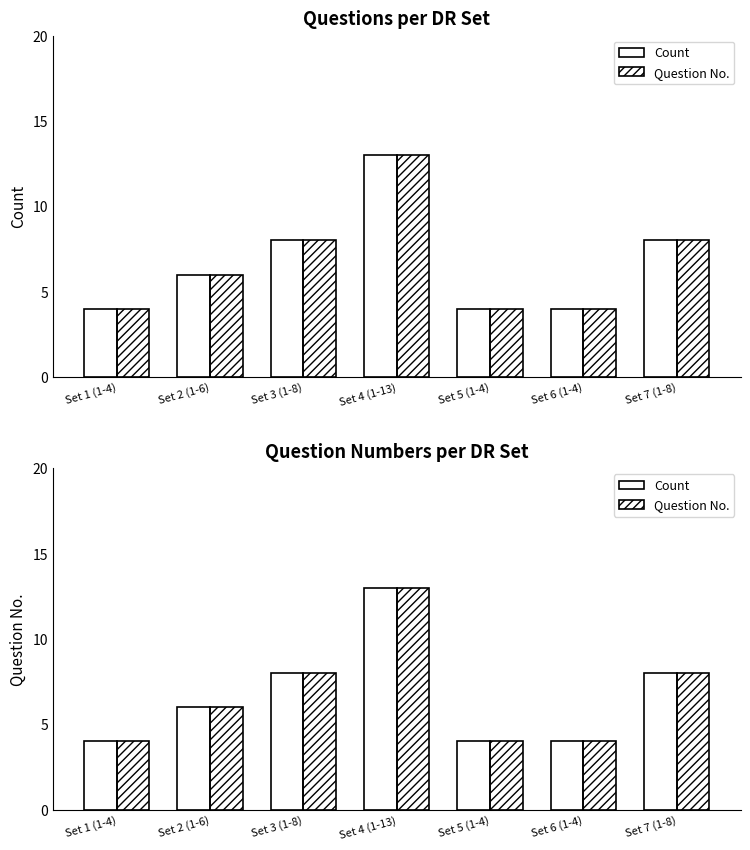

What is the greatest value displayed?

13